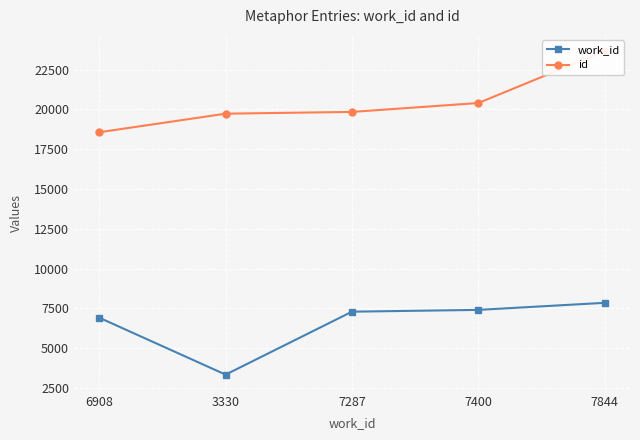

What is the sum of all id values?

102219